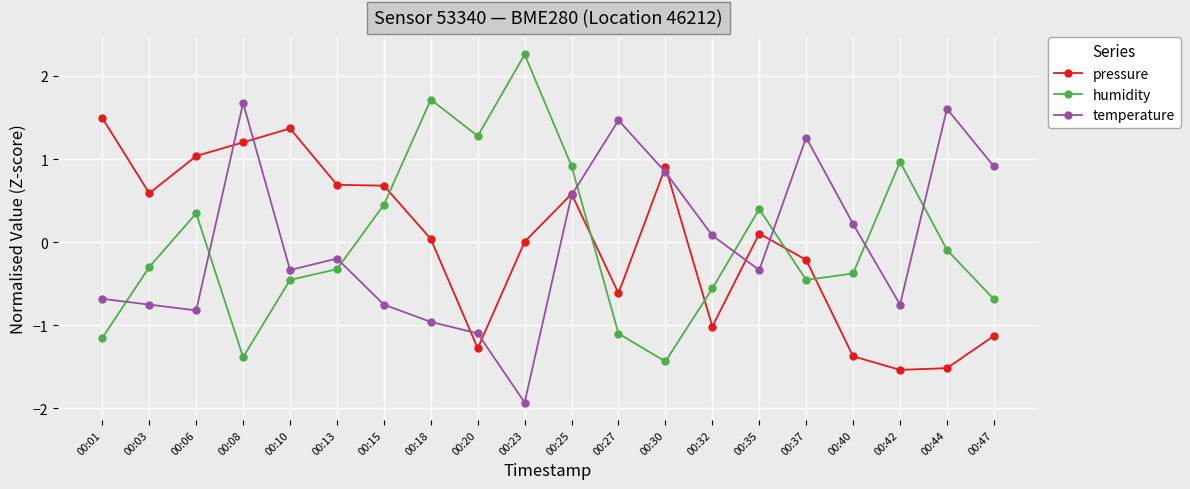

How many lines are shown in the chart?

3